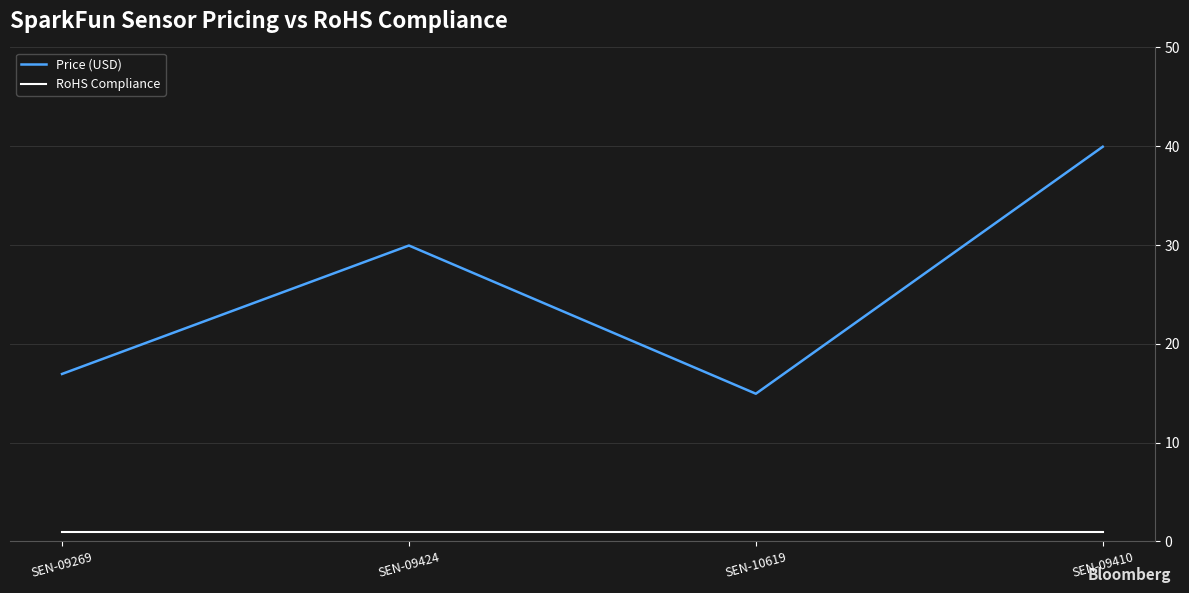

What is the highest value of the RoHS Compliance series?

1.0